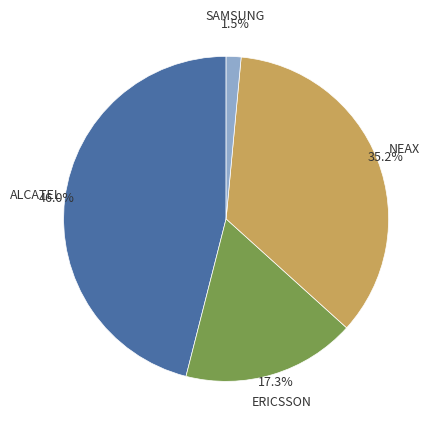

True or false: ALCATEL accounts for 32% of the total.

False